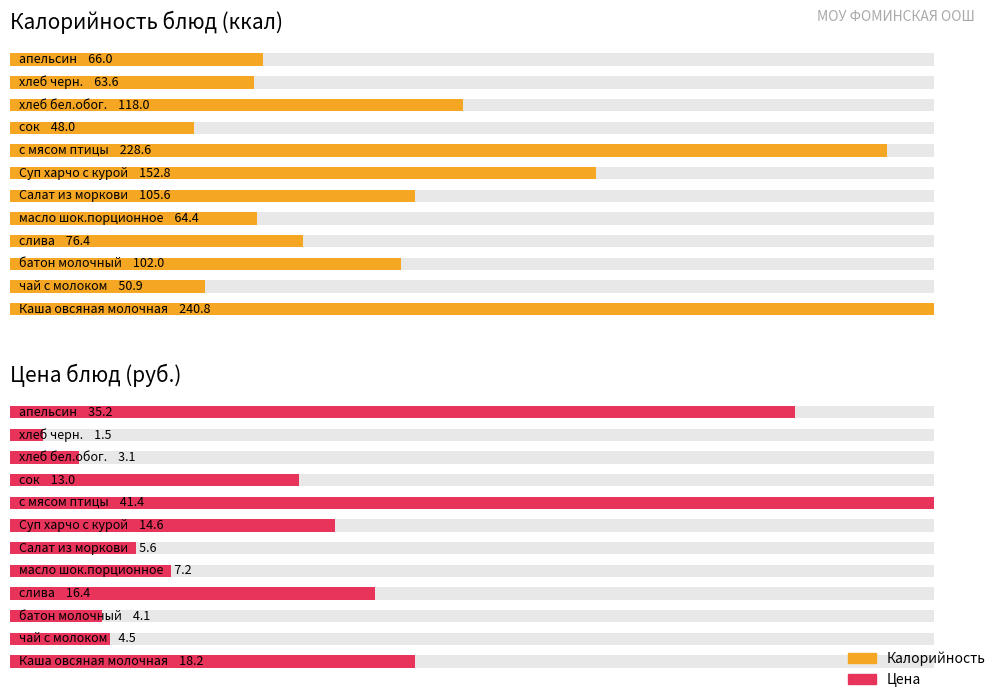

Which series has the widest spread of values?

Калорийность блюд (ккал)